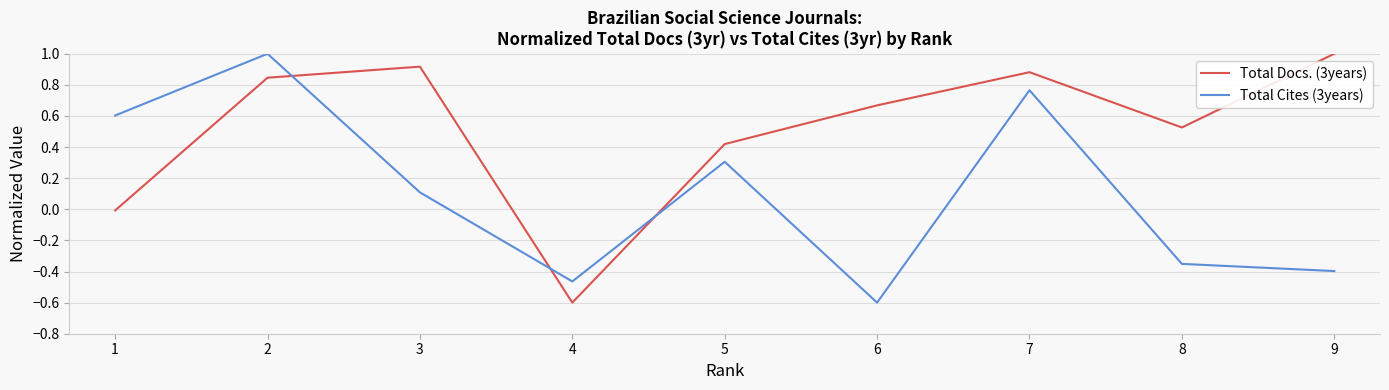

How many intersections are there between Total Docs. (3years) and Total Cites (3years)?

3